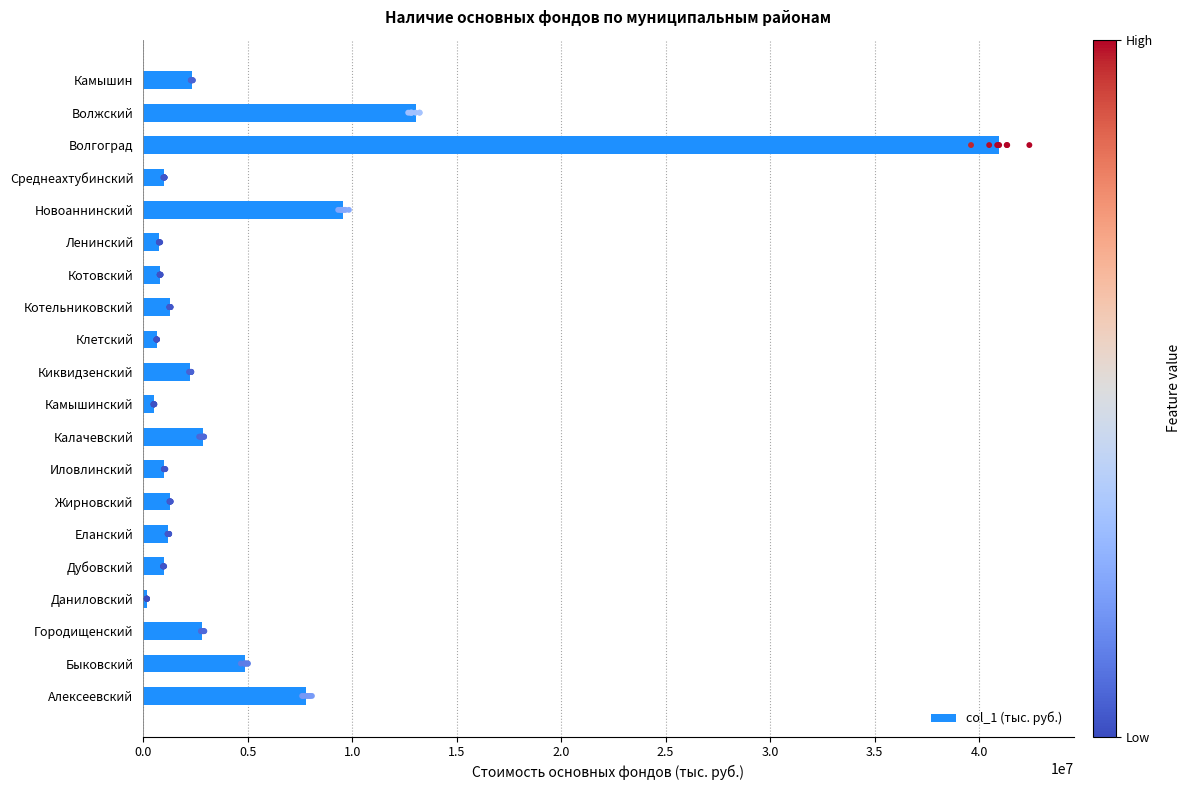

Which has a higher value, 1.0 or 13?

1.0